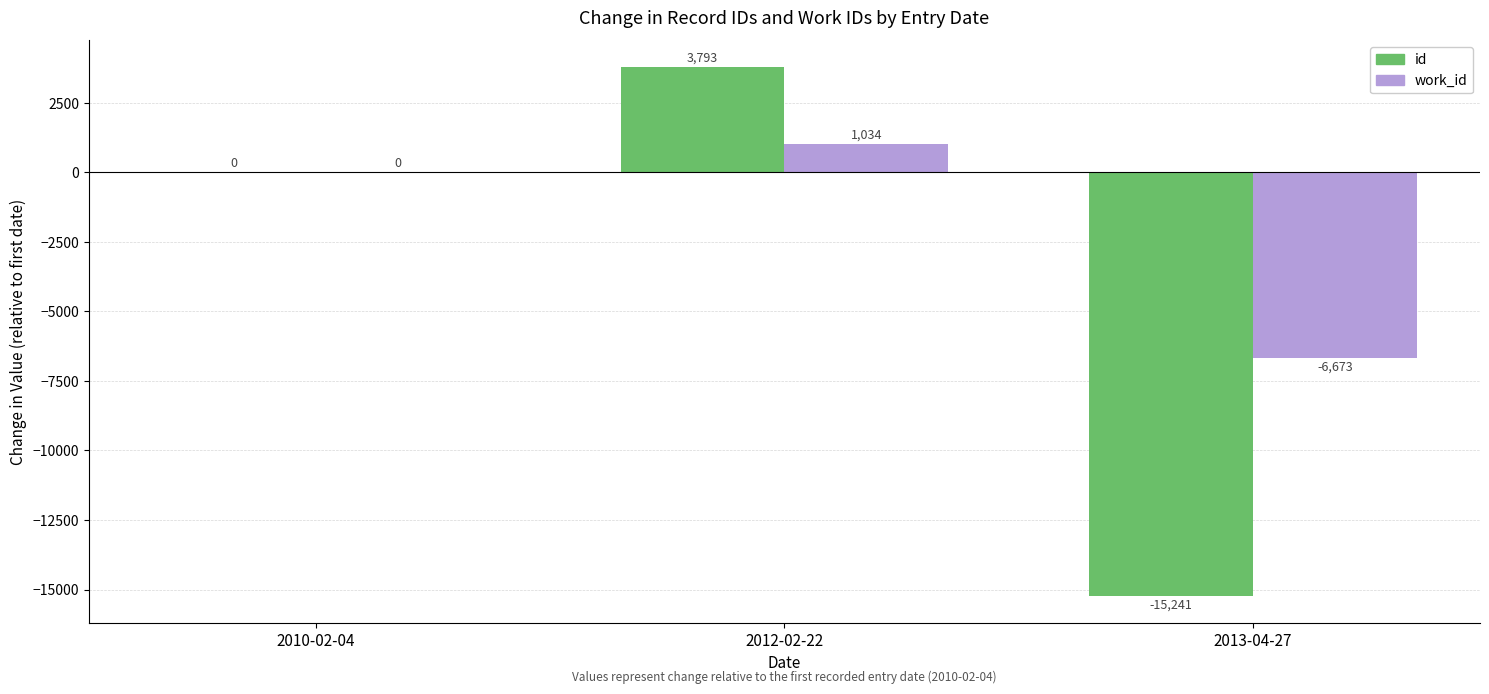

How many id values are between -15241 and 3793?

3